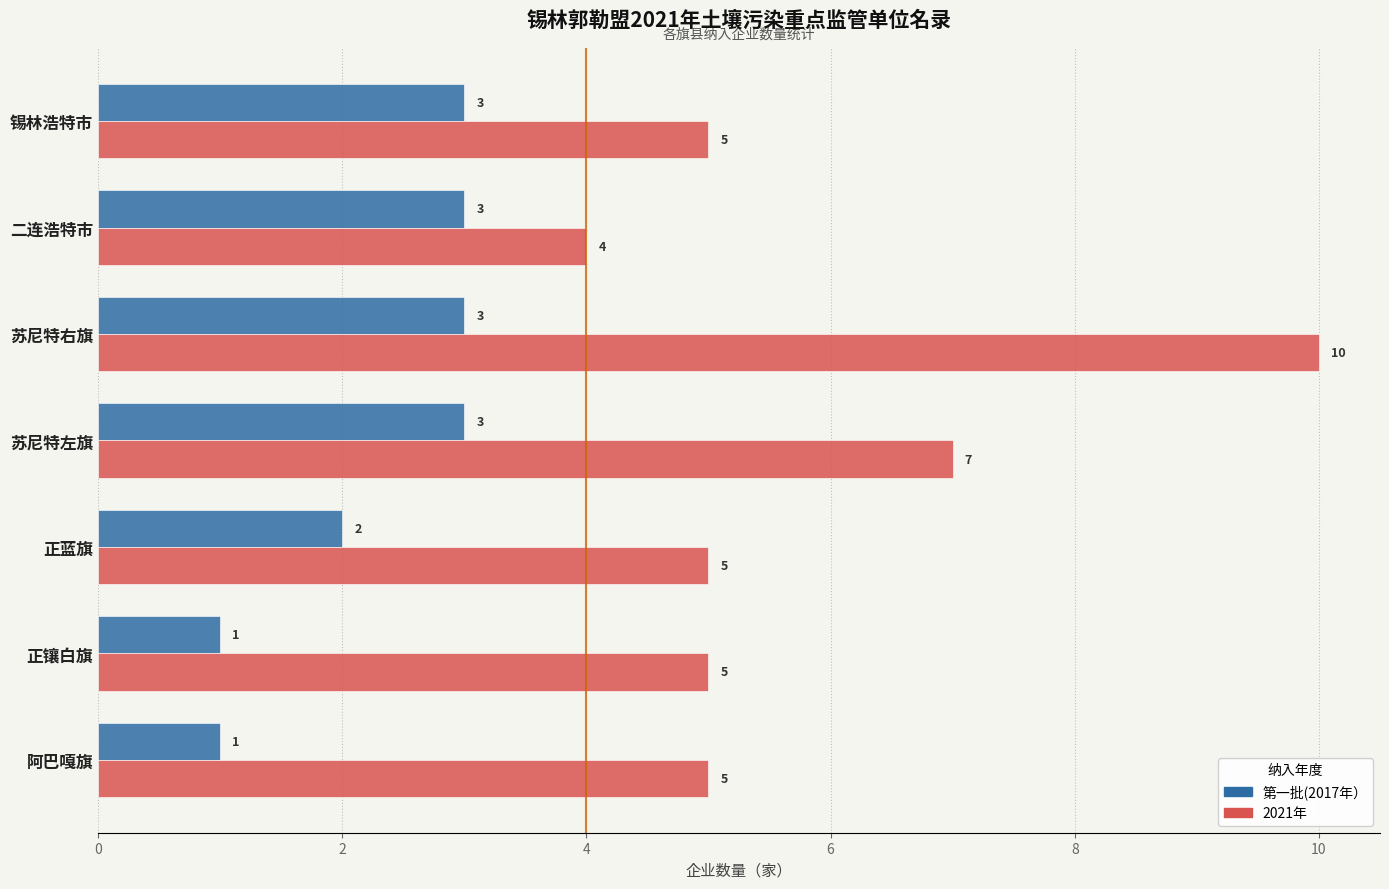

What is the difference between the maximum and minimum values in the 2021年 series?

6